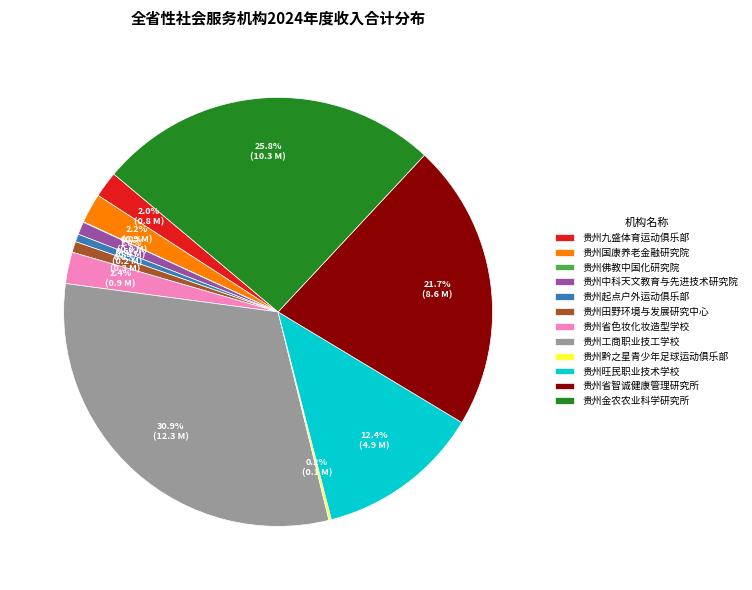

Is there a majority slice in this chart?

No